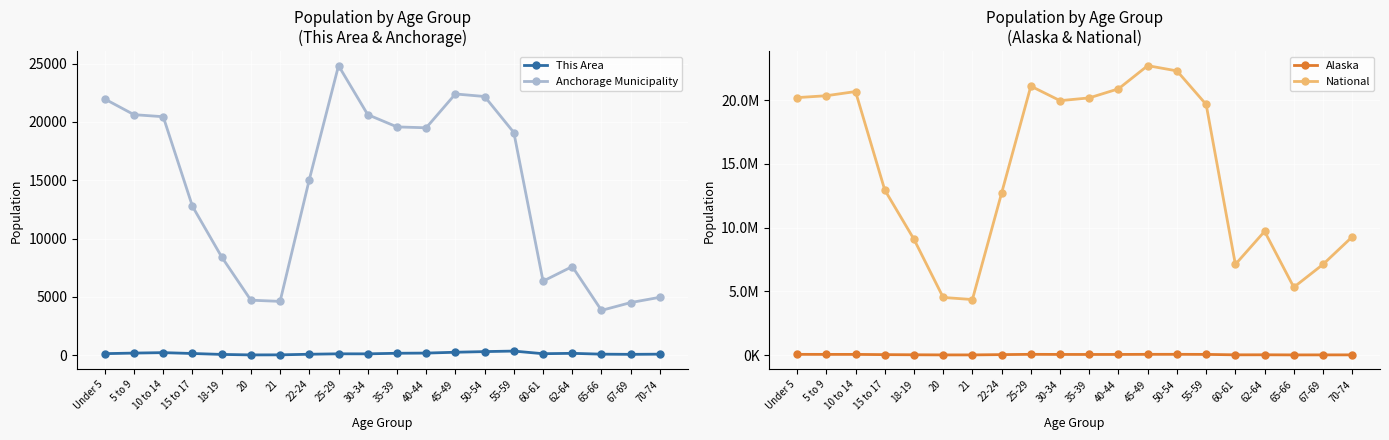

What is the difference between the second highest and minimum values in the Alaska series?

45316